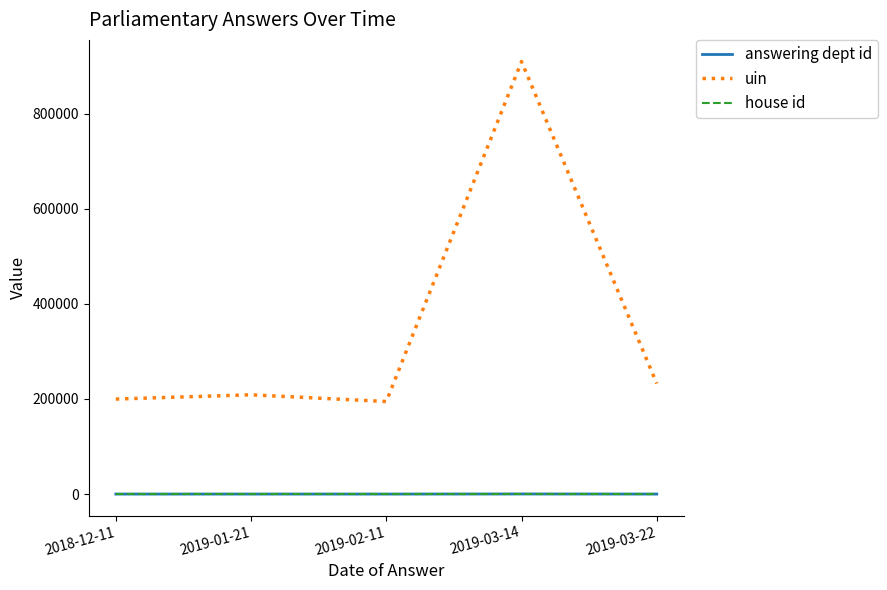

What is the approximate value of house id at 2019-03-14?

1